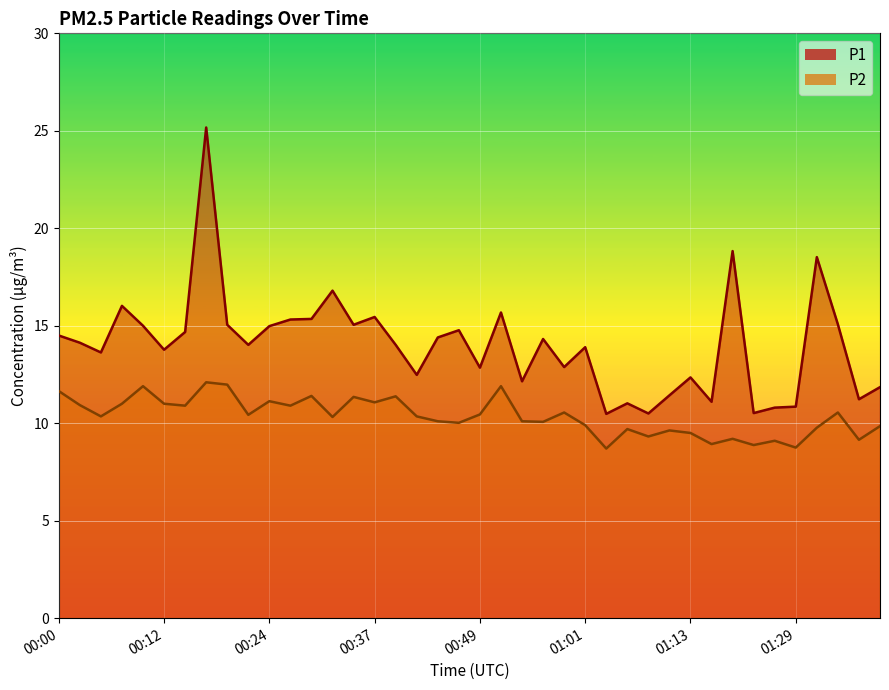

The P2 series shows 10.3 at 00:05. True or false?

True